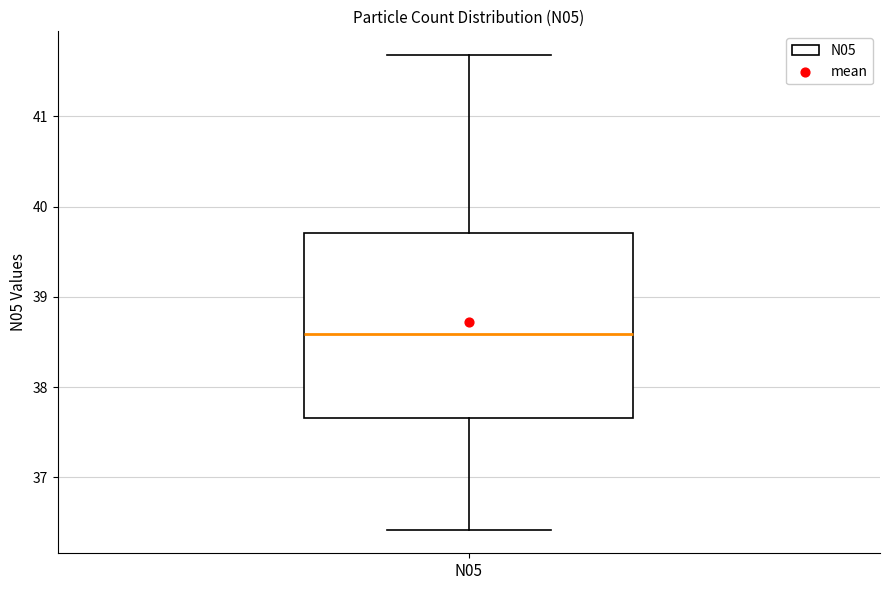

Read this box plot against the y-axis: the position of the median line, the range covered by the box, and the ends of both whiskers. The values are not printed on the chart, so give them approximately, as read against the axis.

median 38.6, box 37.7 to 39.7, whiskers 36.4 to 41.7